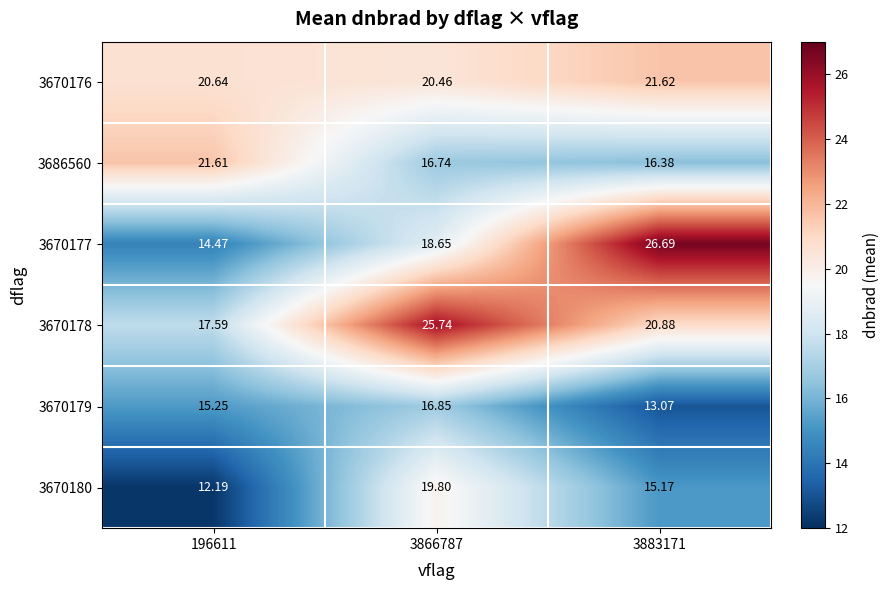

Is the value of 3686560 at 196611 greater than the value of 3670177 at 3866787?

Yes